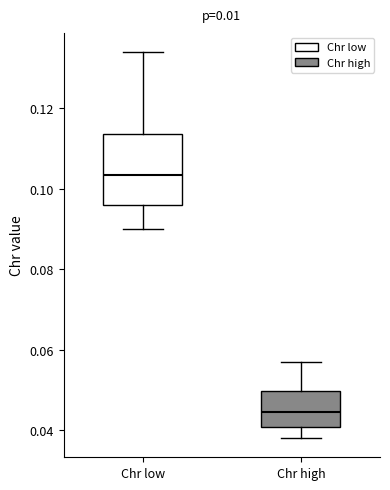

Reading left to right, transcribe this box plot: for each box, give where its median line is, the range the box spans, and where its two whiskers end, as read against the y-axis. The values are not printed on the chart, so give them approximately, as read against the axis.

Chr low: median 0.104, box 0.096 to 0.114, whiskers 0.090 to 0.134
Chr high: median 0.044, box 0.040 to 0.050, whiskers 0.038 to 0.058